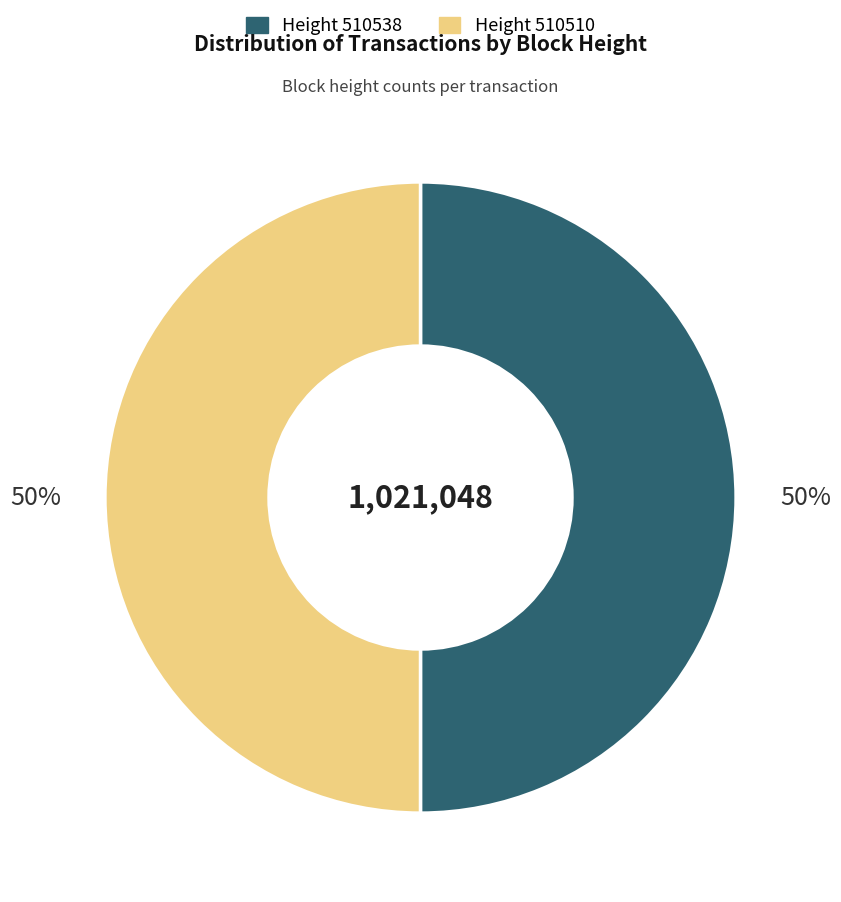

To the nearest percent, what is the average slice percentage?

50%